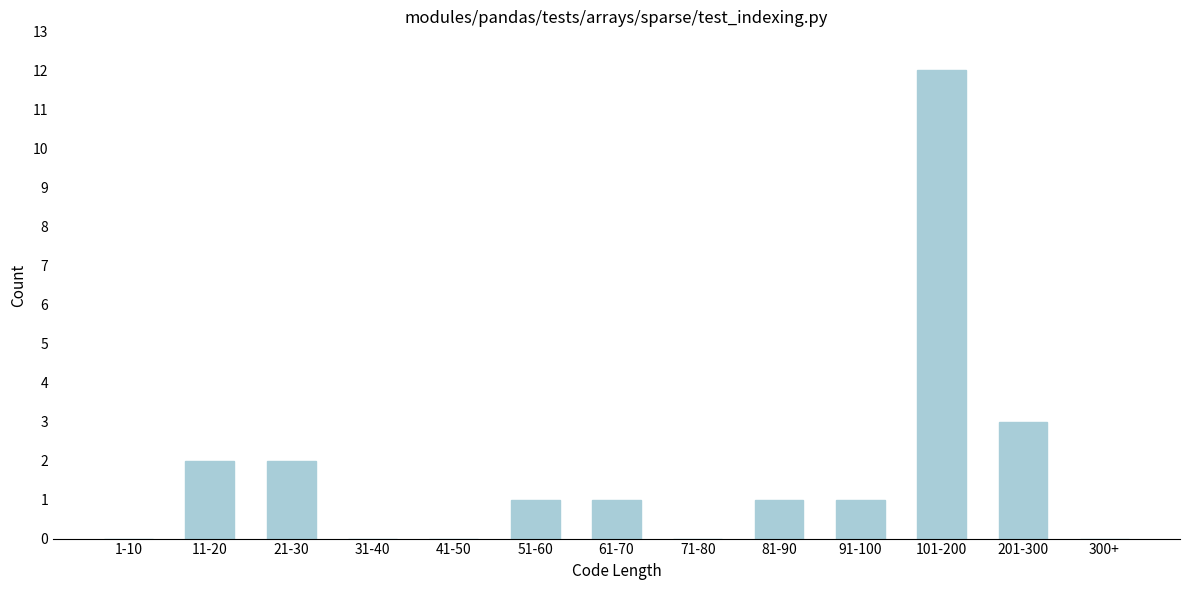

Reading left to right, extract all data points from this chart.

1-10=0	11-20=2	21-30=2	31-40=0	41-50=0	51-60=1	61-70=1	71-80=0	81-90=1	91-100=1	101-200=12	201-300=3	300+=0